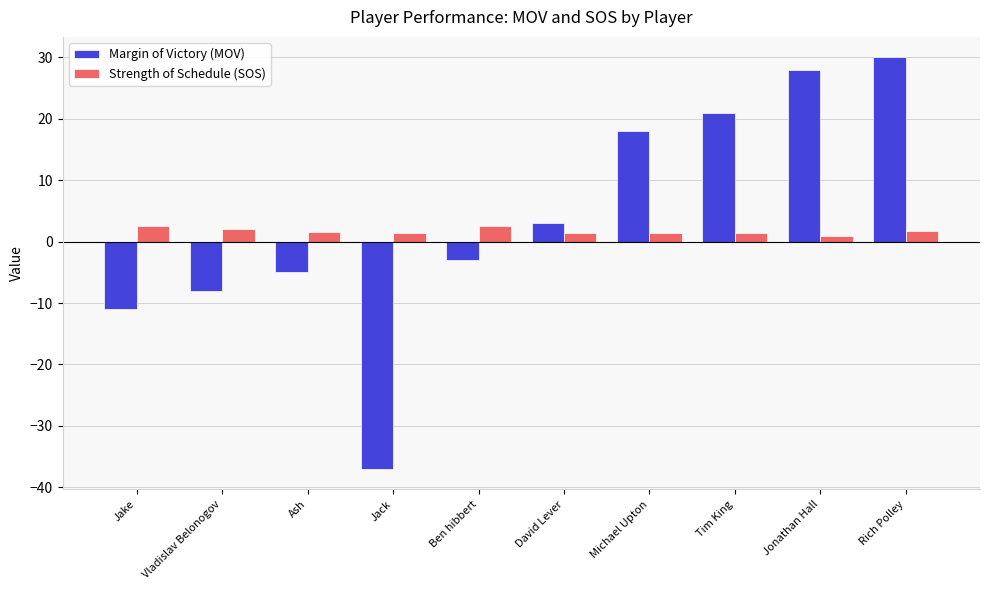

What is the approximate value of Strength of Schedule (SOS) at Vladislav Belonogov?

2.0